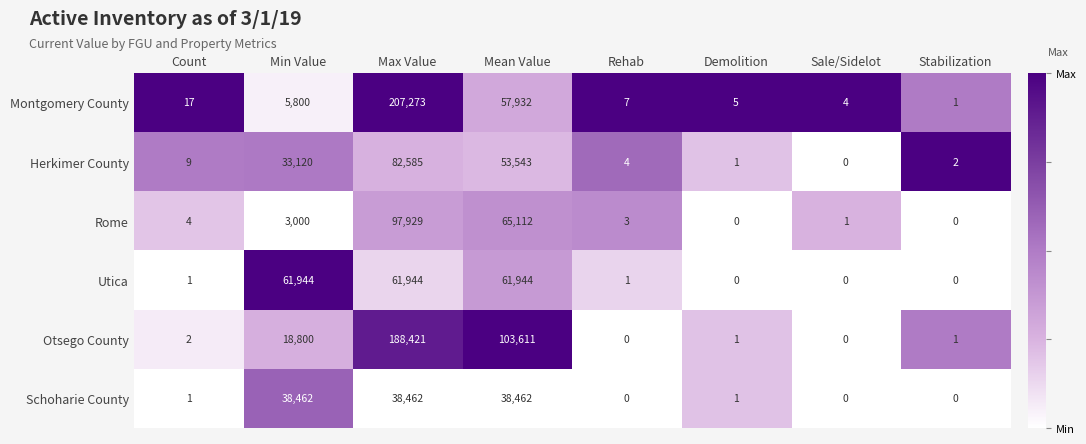

How many data points in Herkimer County are less than 9?

4